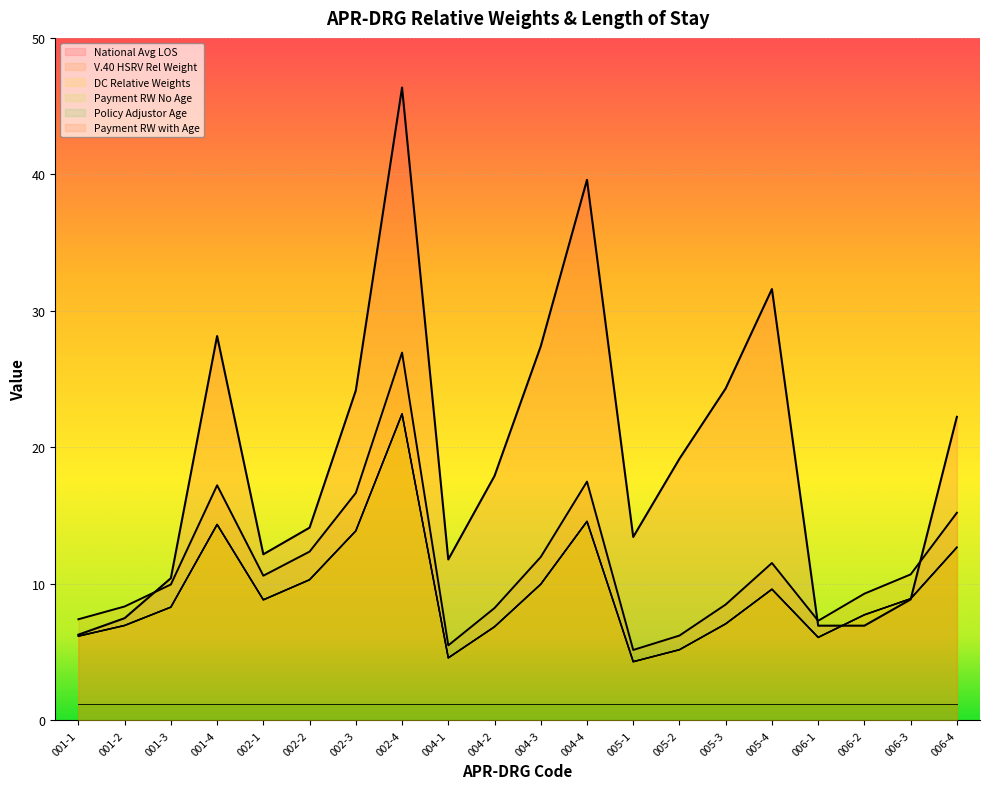

How many lines are shown in the chart?

6